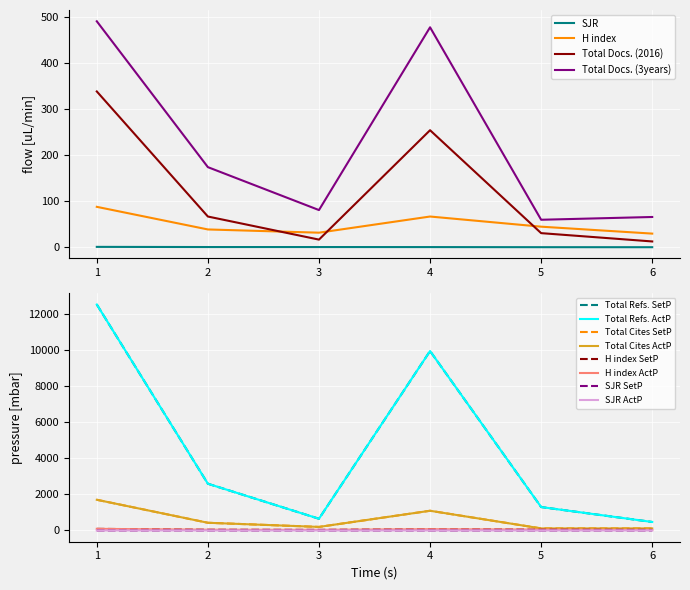

Rank the series by their maximum value, from lowest to highest.

SJR, H index, Total Docs. (2016), Total Docs. (3years), Total Cites (3years), Total Refs.